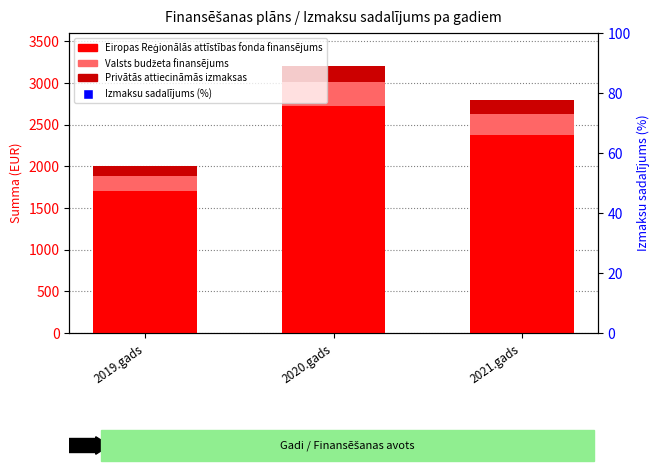

What are all the series names shown in the legend?

Eiropas Reģionālās attīstības fonda finansējums, Valsts budžeta finansējums, Privātās attiecināmās izmaksas, Izmaksu sadalījums (%)